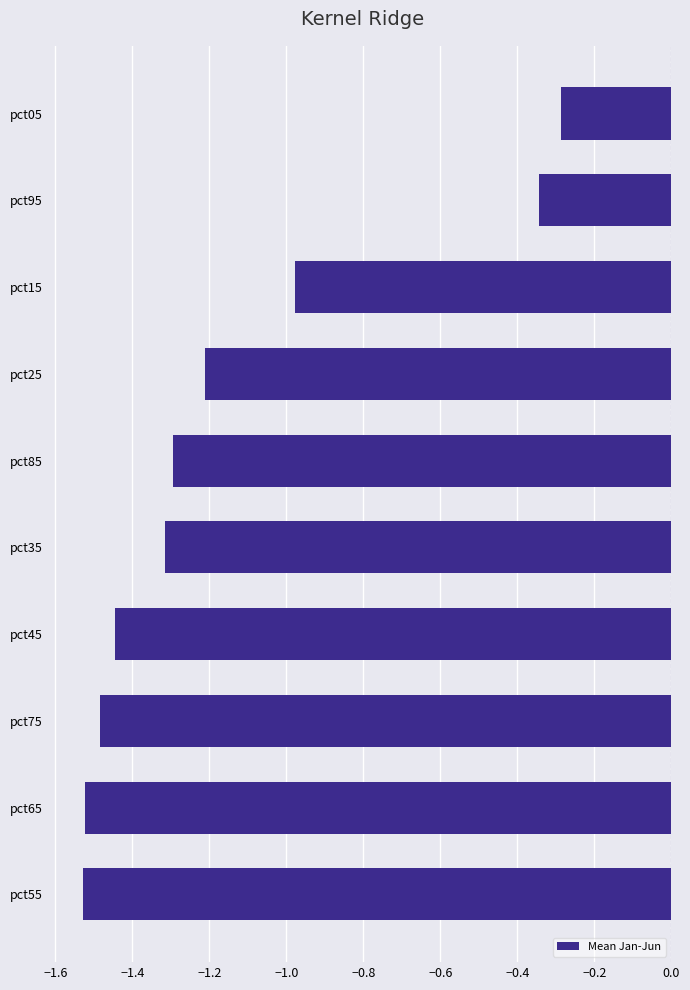

Are the bars horizontal?

Yes